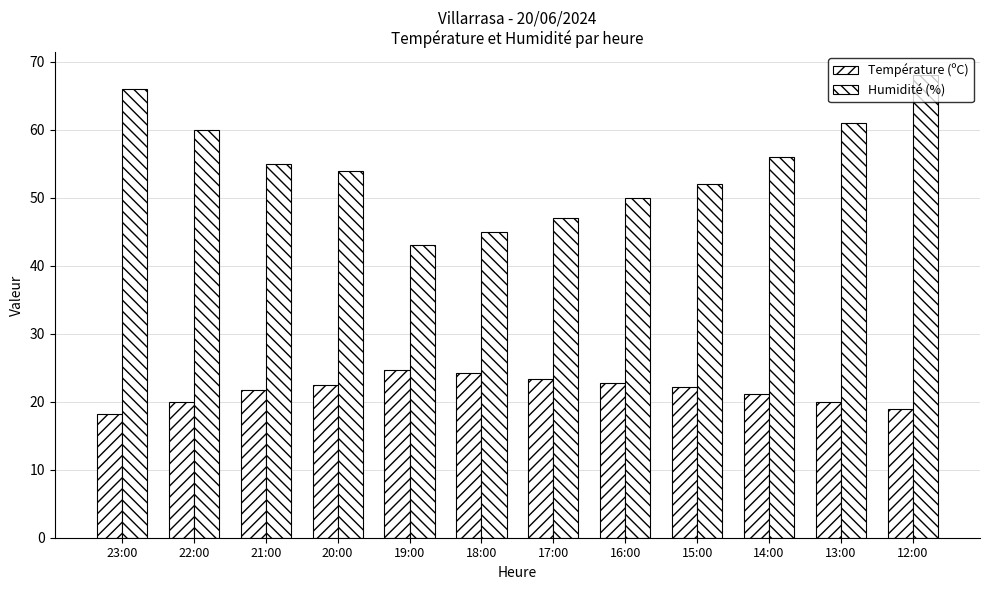

At which label is Humidité (%) closest to 55?

21:00